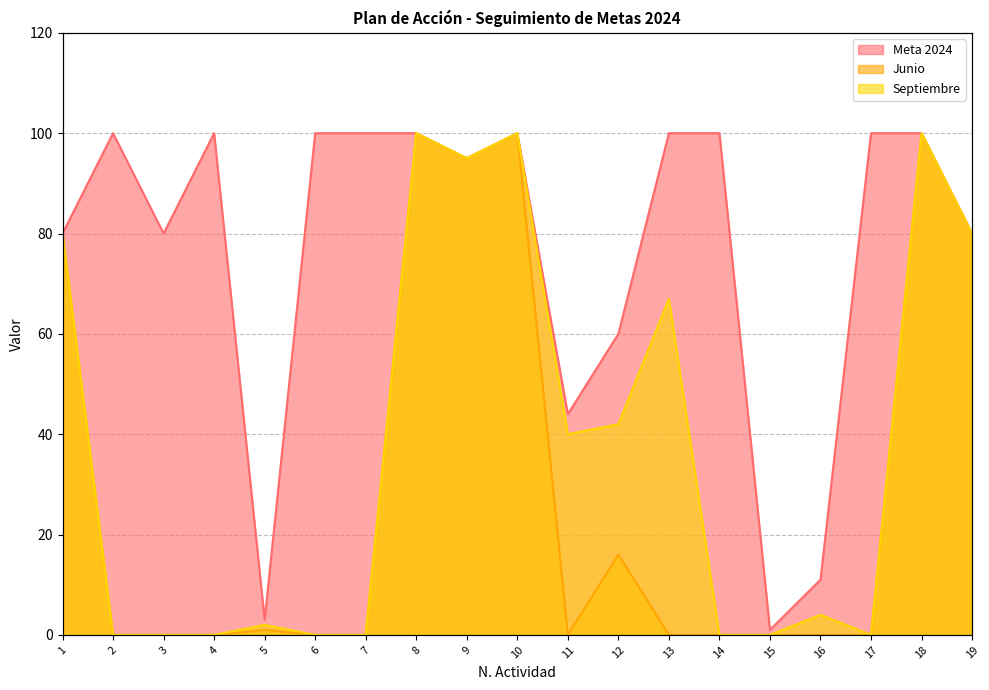

Reading left to right, what are all the values shown in this chart?

Meta 2024: 80	100	80	100	3	100	100	100	95	100	44	60	100	100	1	11	100	100	80
Junio: 80	0	0	0	1	0	0	100	95	100	0	16	0	0	0	0	0	100	80
Septiembre: 80	0	0	0	2	0	0	100	95	100	40	42	67	0	0	4	0	100	80